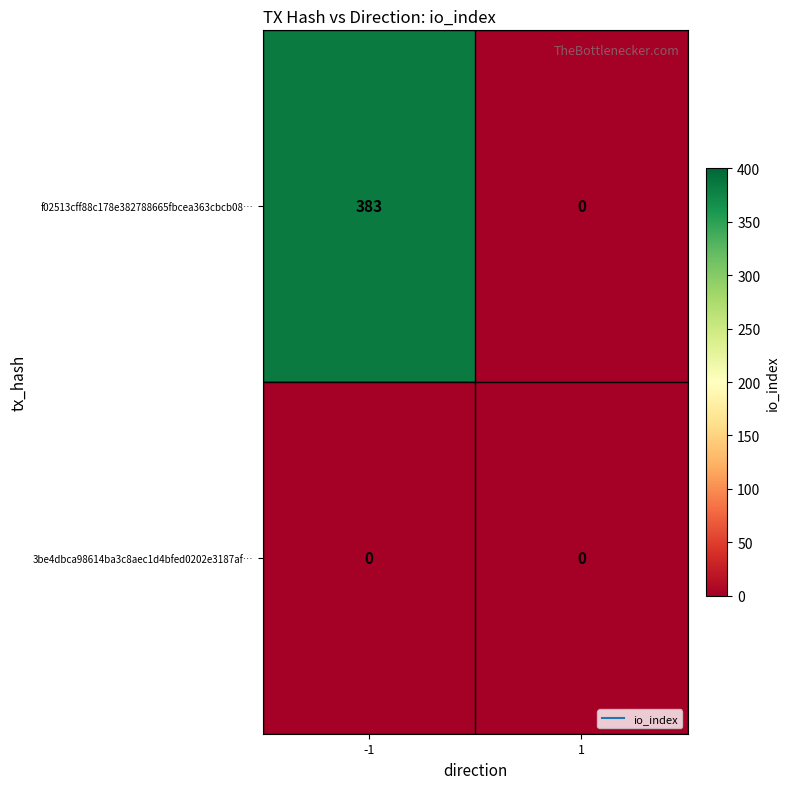

Count the number of data series in this chart.

2